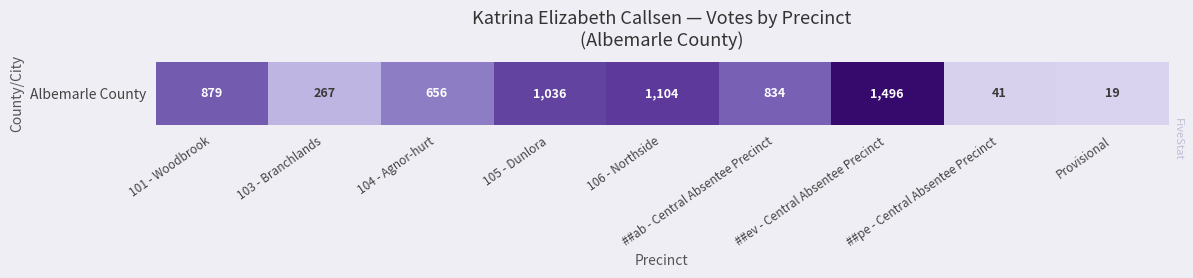

Reading left to right, extract all data points from this chart.

879	267	656	1036	1104	834	1496	41	19